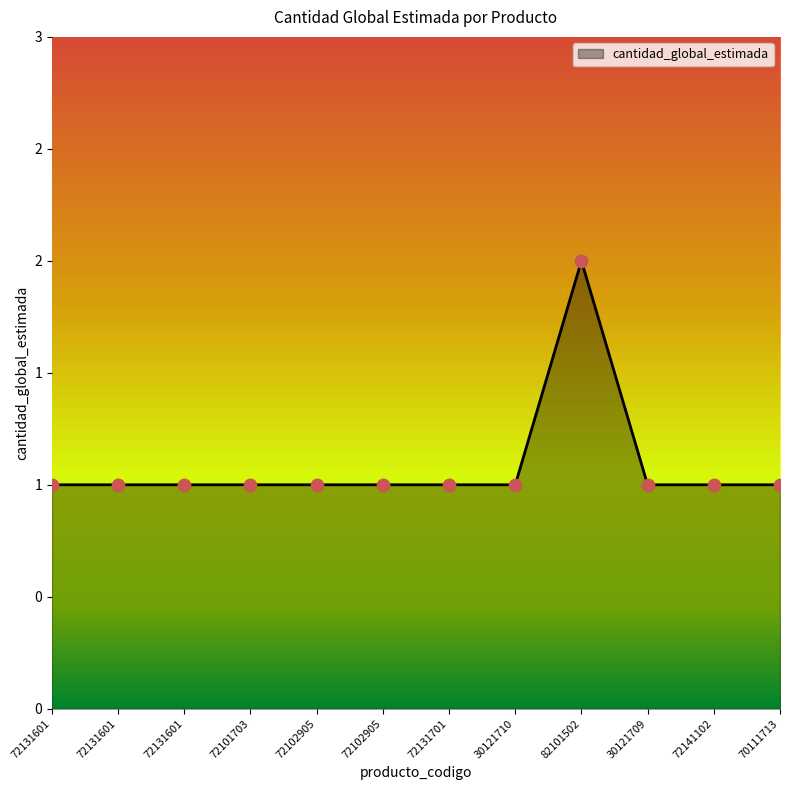

Between 70111713 and 82101502, which is larger?

82101502